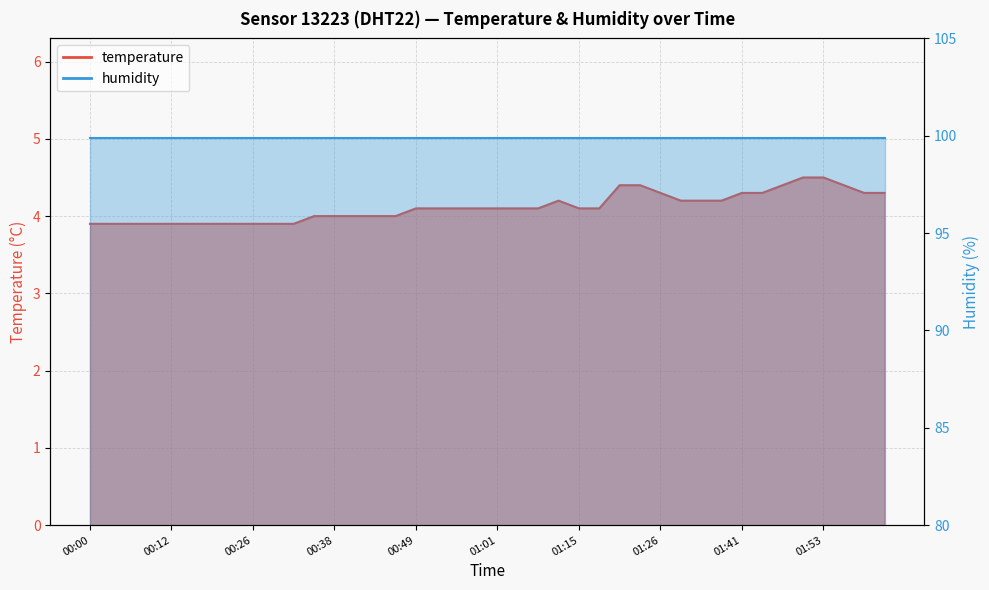

How many values are between 3 and 4?

16